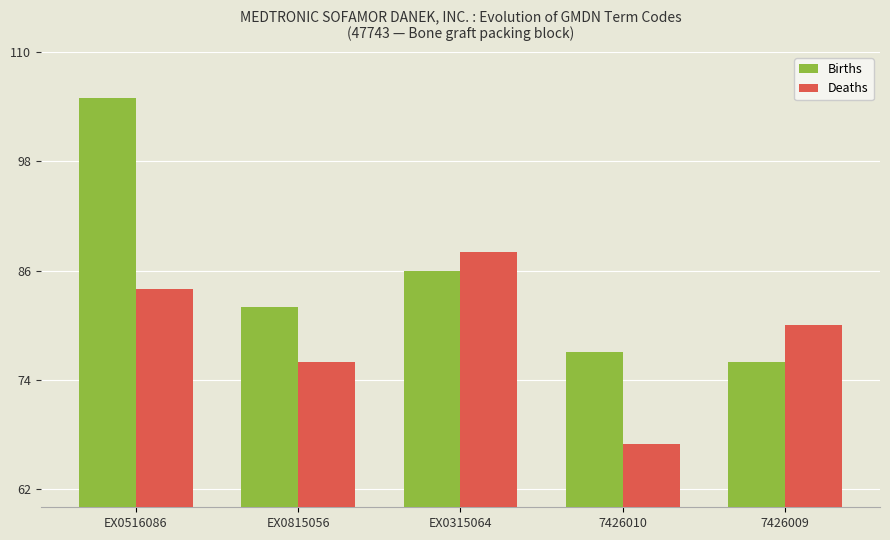

What is the label of the 4th bar from the left?

7426010